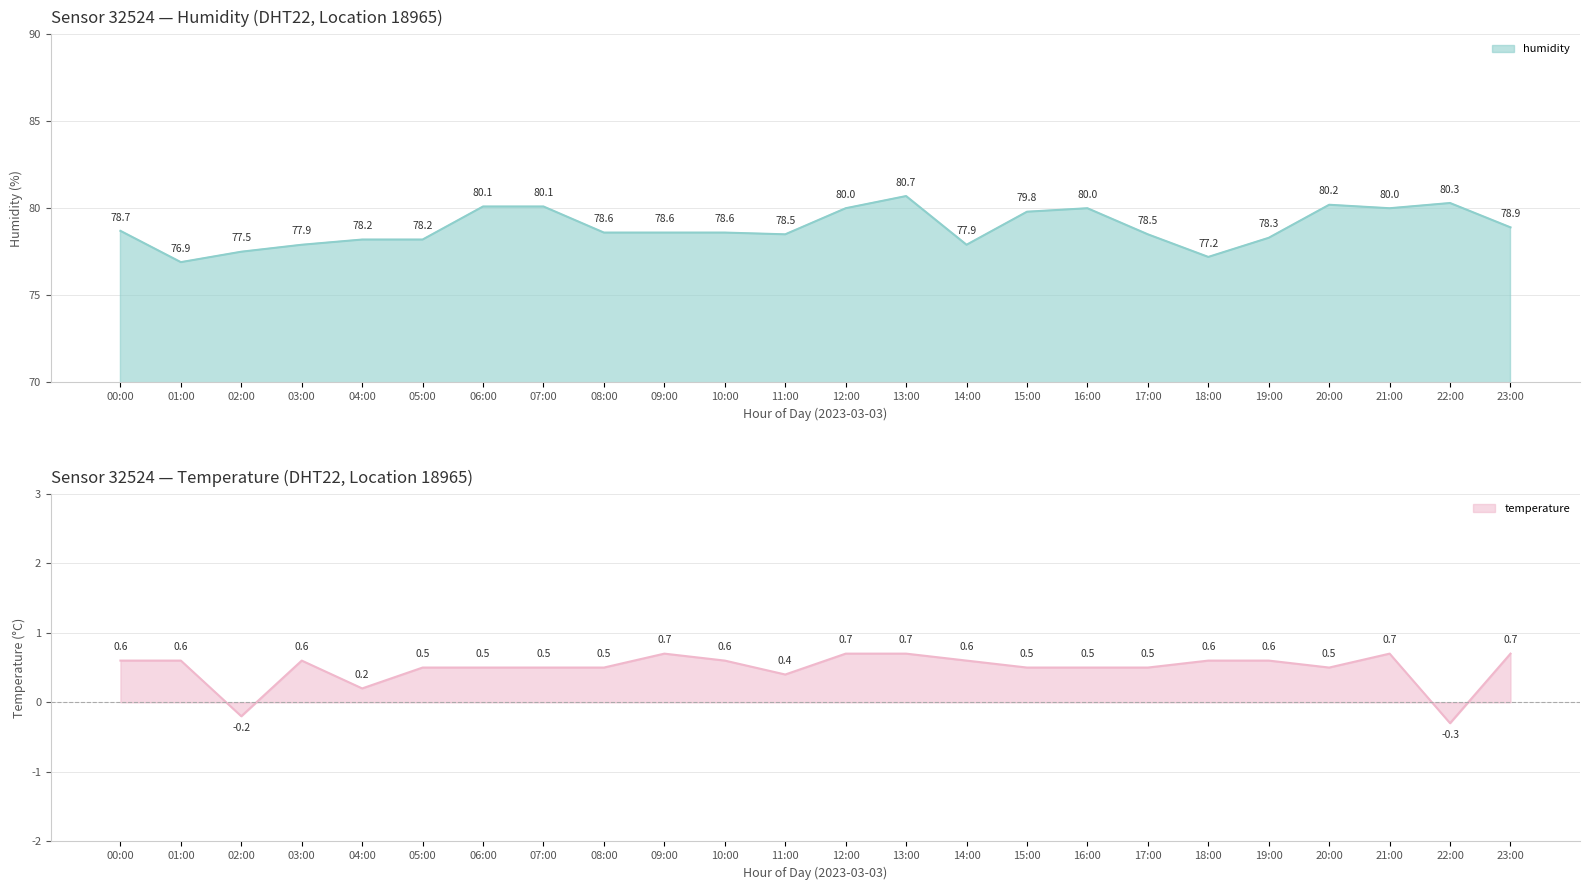

List the labels in order of value, largest first.

13:00, 22:00, 20:00, 06:00, 07:00, 12:00, 16:00, 21:00, 15:00, 23:00, 00:00, 08:00, 09:00, 10:00, 11:00, 17:00, 19:00, 04:00, 05:00, 03:00, 14:00, 02:00, 18:00, 01:00